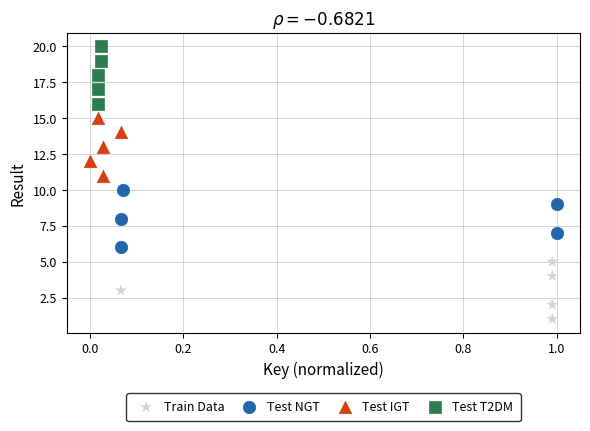

What are all the series names shown in the legend?

Train Data, Test NGT, Test IGT, Test T2DM